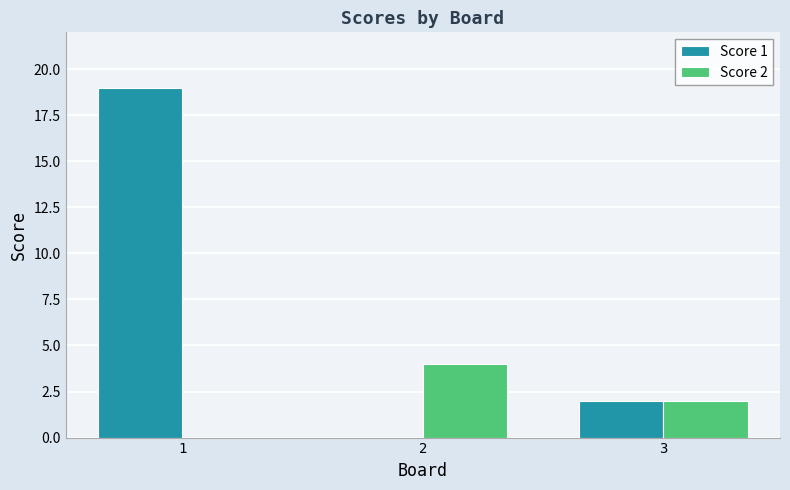

How many series are shown in this chart?

2